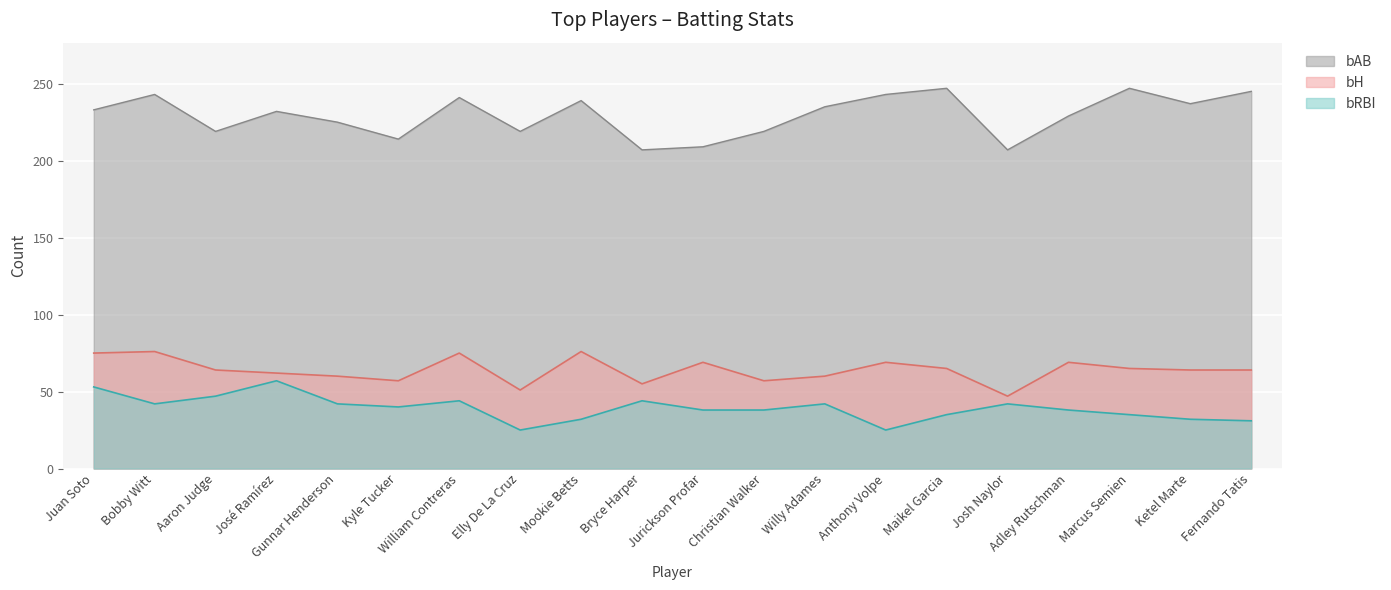

What is the label of the 11th point from the left?

Jurickson Profar